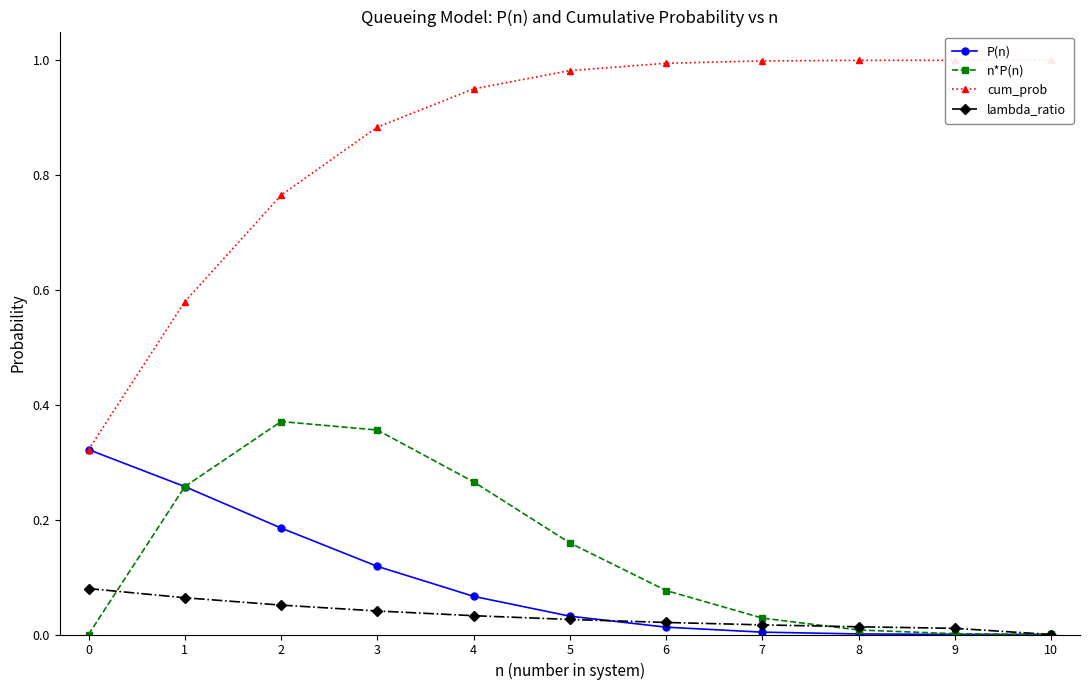

At which category is the sum across all series the highest?

3